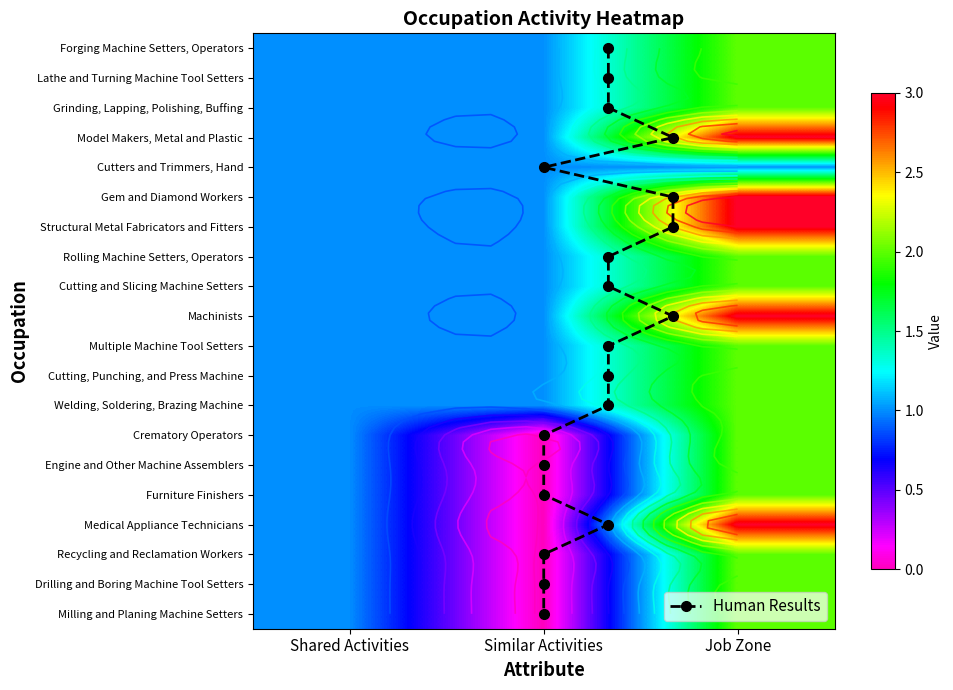

What is the total value across all series at Shared Activities?

19